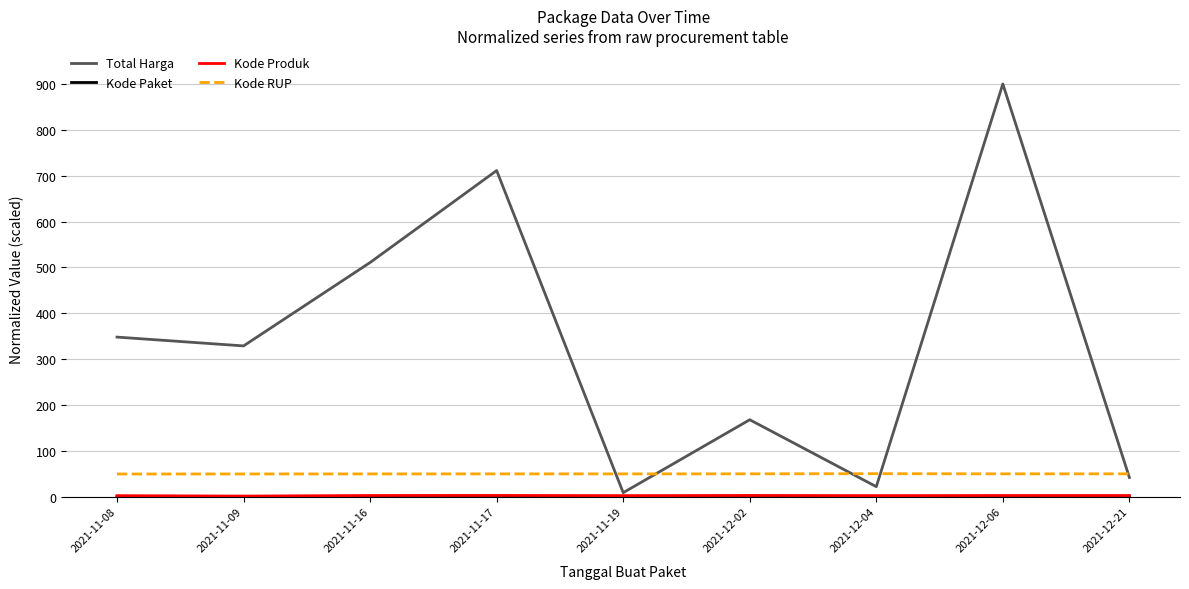

Which series has the largest range (max minus min)?

Total Harga